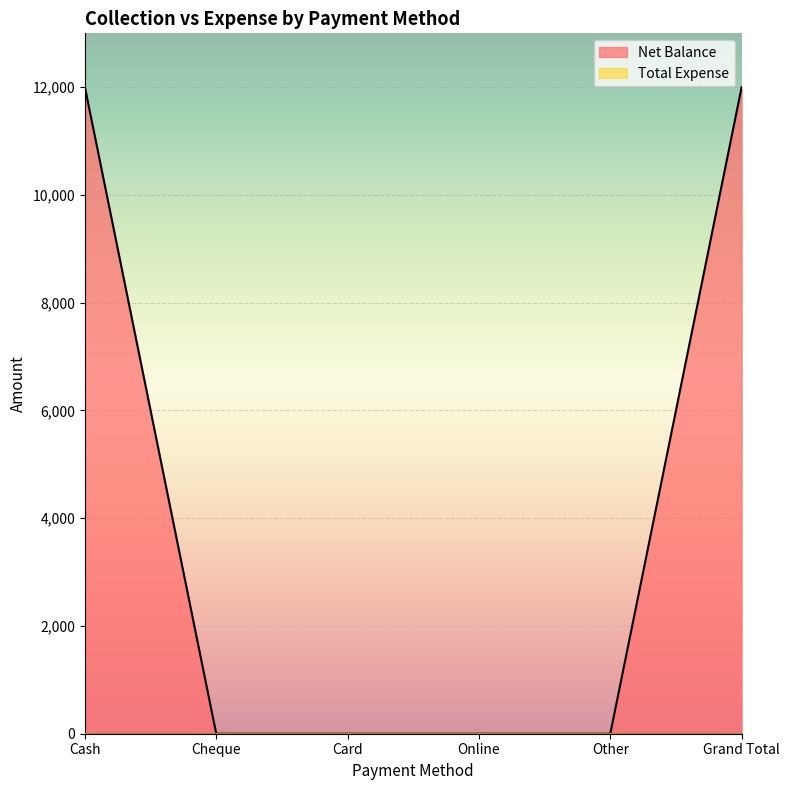

The chart shows a value of 12000 at Grand Total. True or false?

True